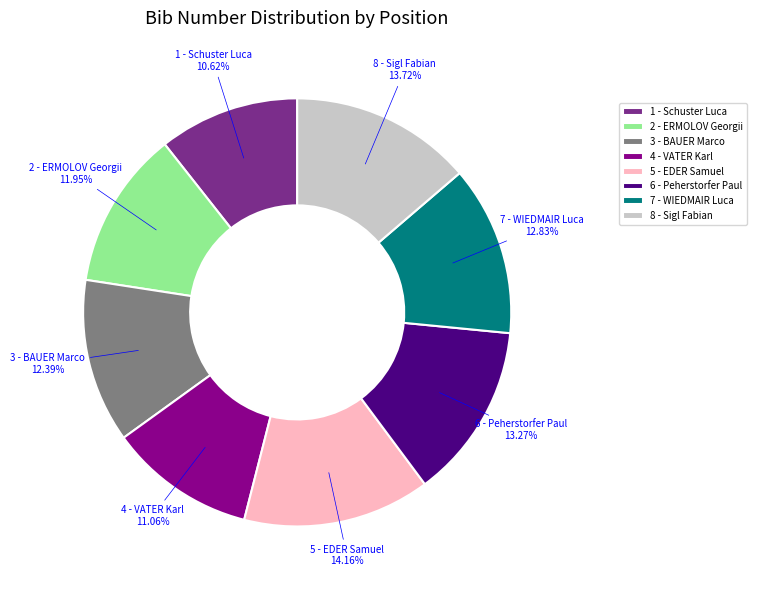

Approximately how many times larger is the value at 4 - VATER Karl compared to 1 - Schuster Luca?

1.0